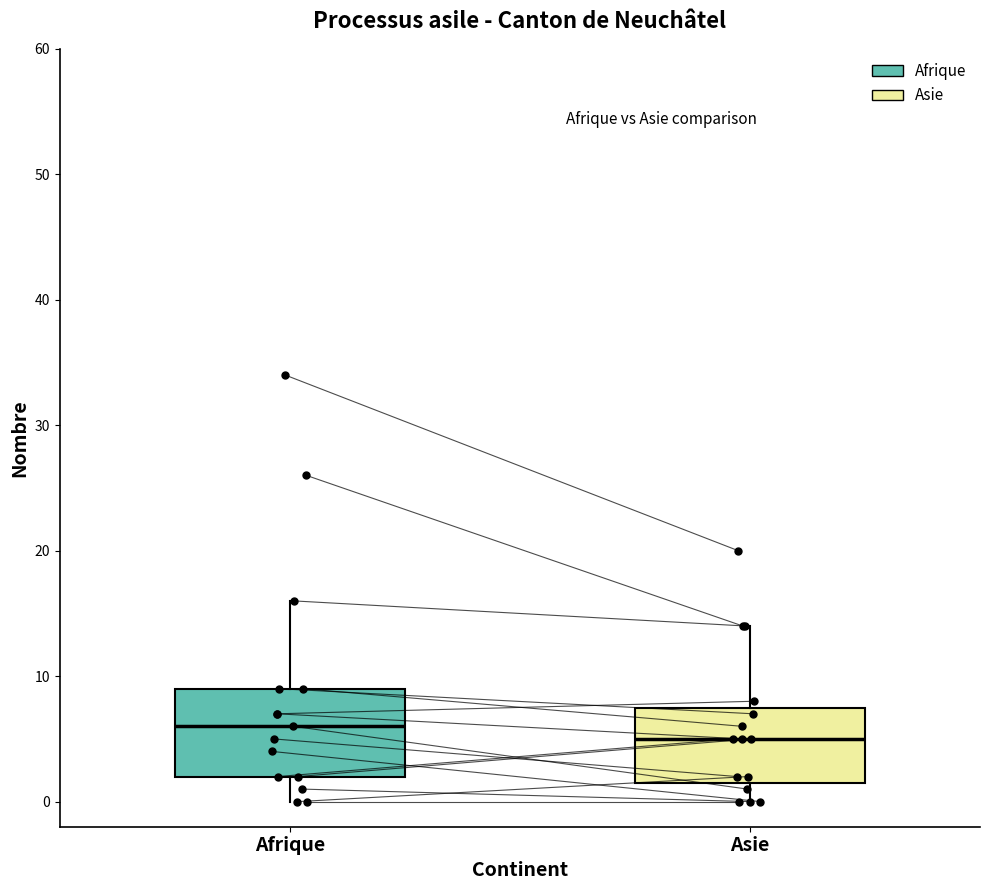

Where does the upper whisker of the box for Asie end on the y-axis? The values are not printed on the chart, so give them approximately, as read against the axis.

14